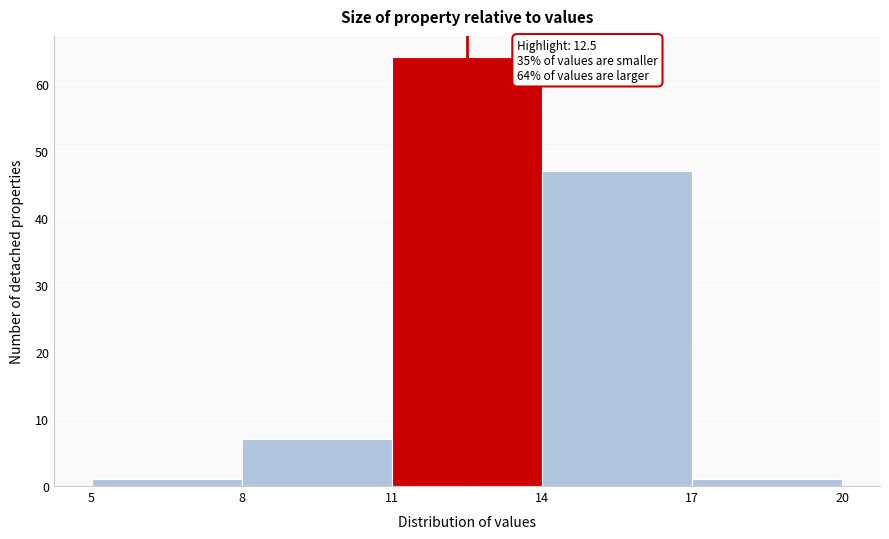

Which range on the x-axis has the tallest bar?

11 to 14